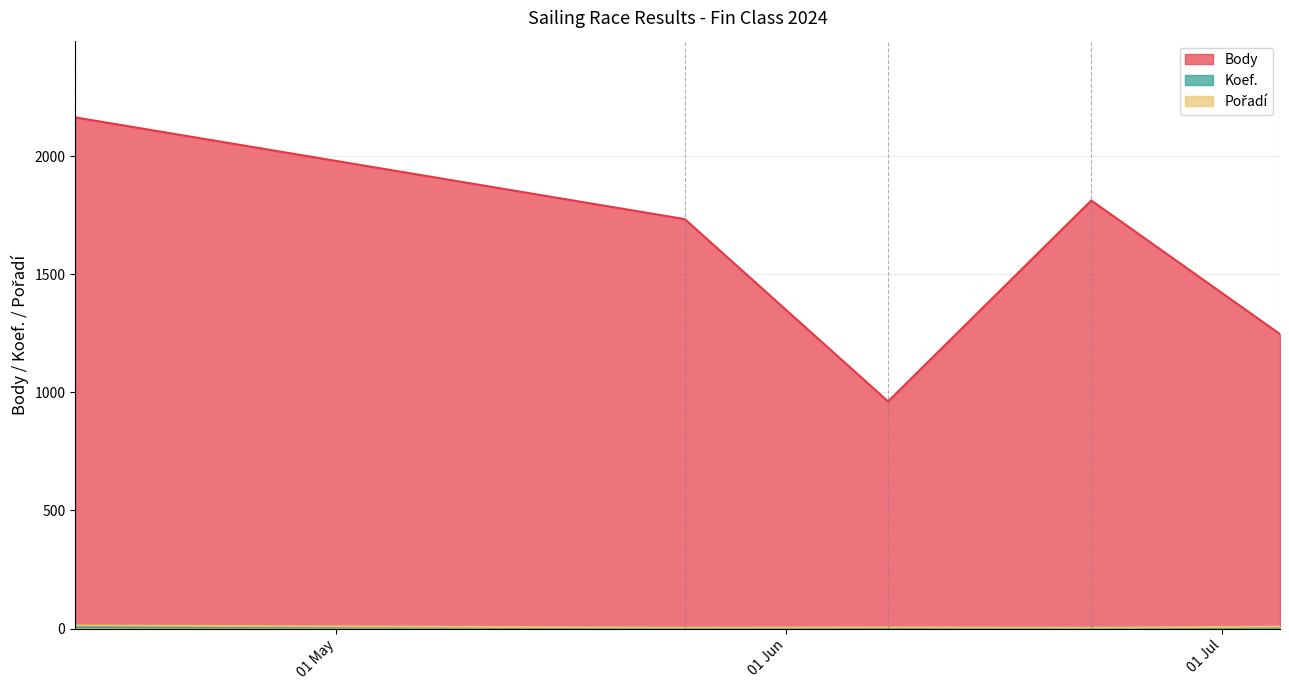

Which series has the largest total across all categories?

Body